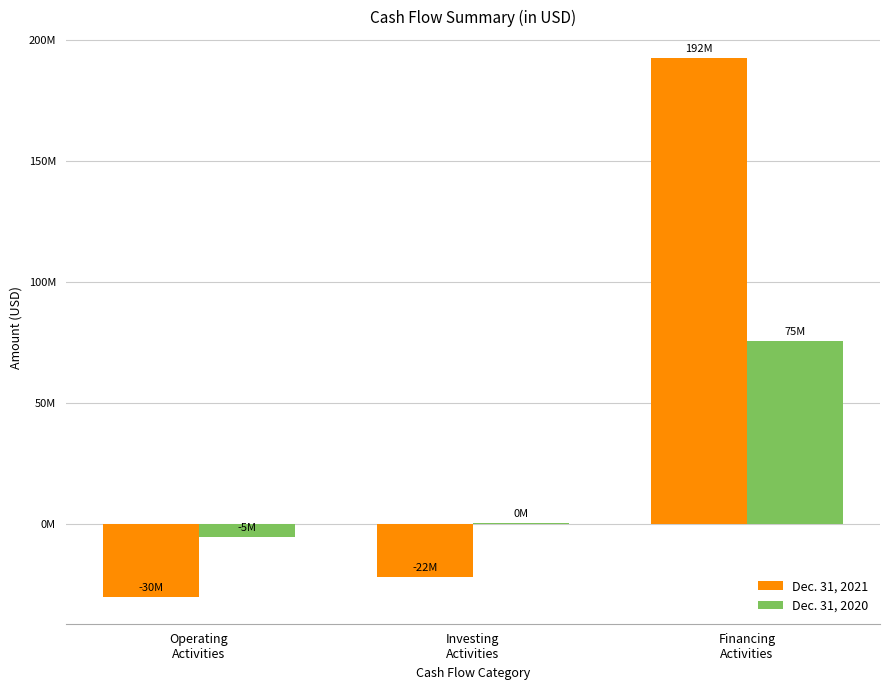

Are the bars grouped side by side (vs. stacked)?

Yes